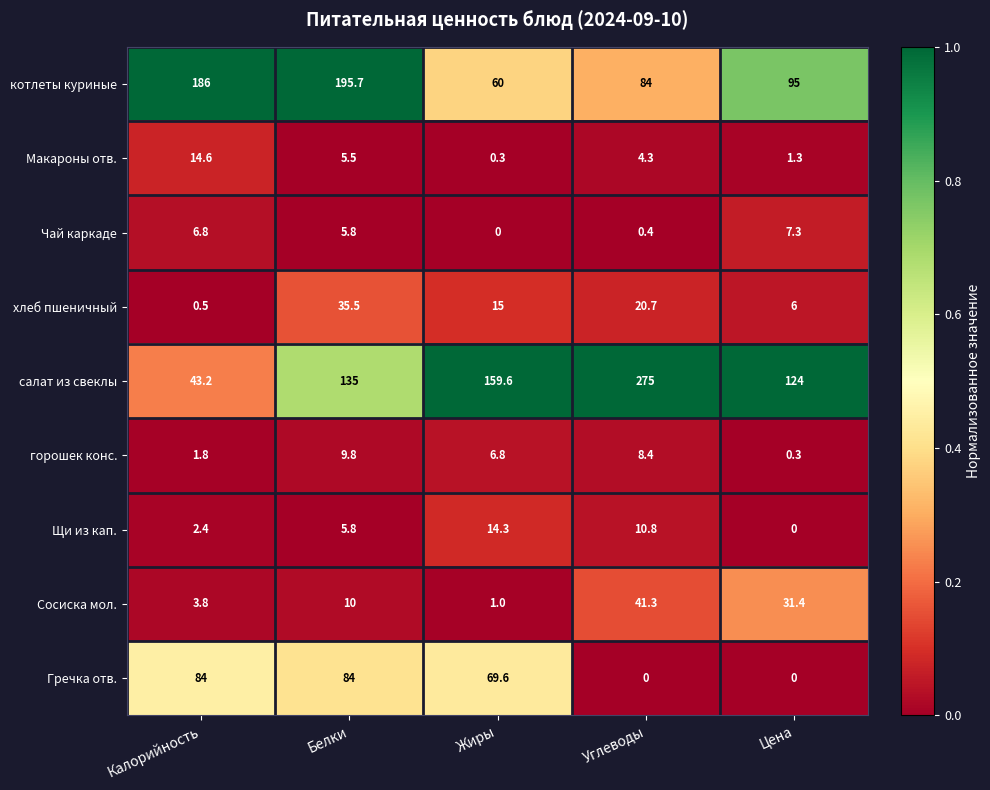

Where does the котлеты куриные series first go above 95?

Калорийность